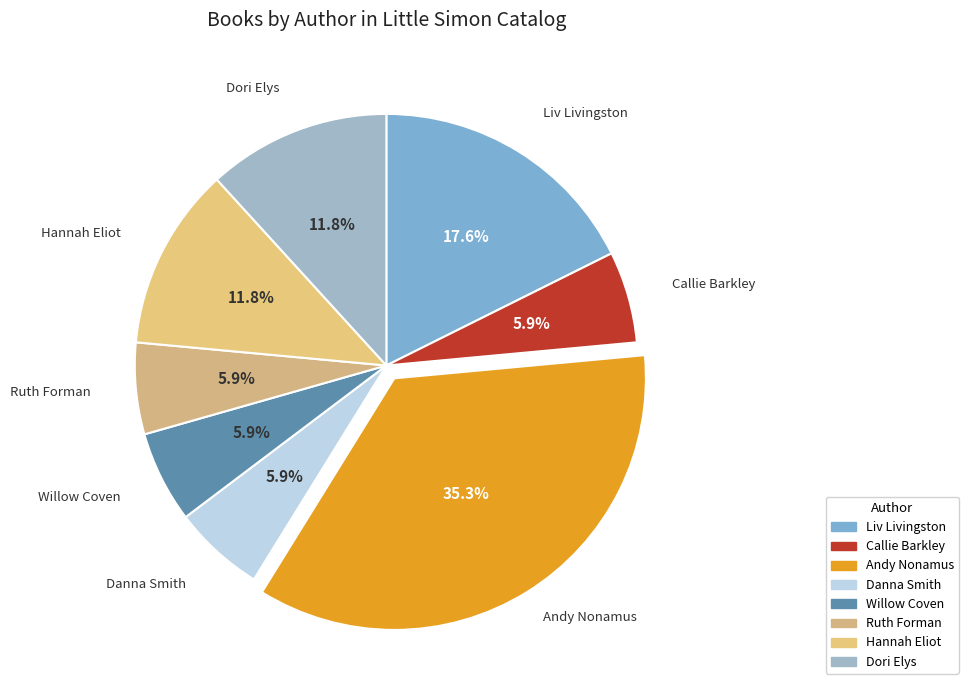

How many slices are in this pie chart?

8